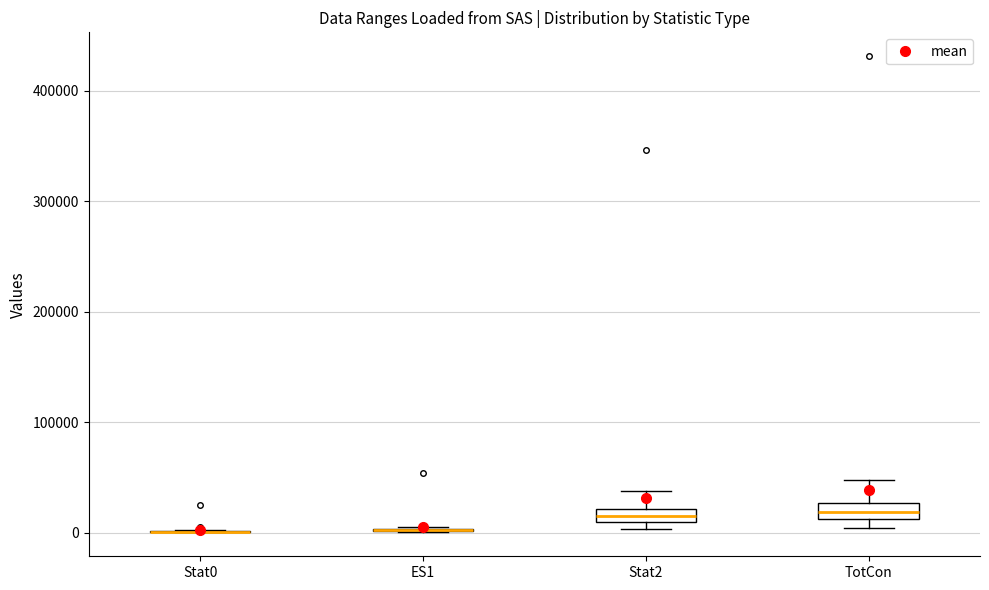

Where is the upper edge of the box for TotCon on the y-axis? The values are not printed on the chart, so give them approximately, as read against the axis.

30000